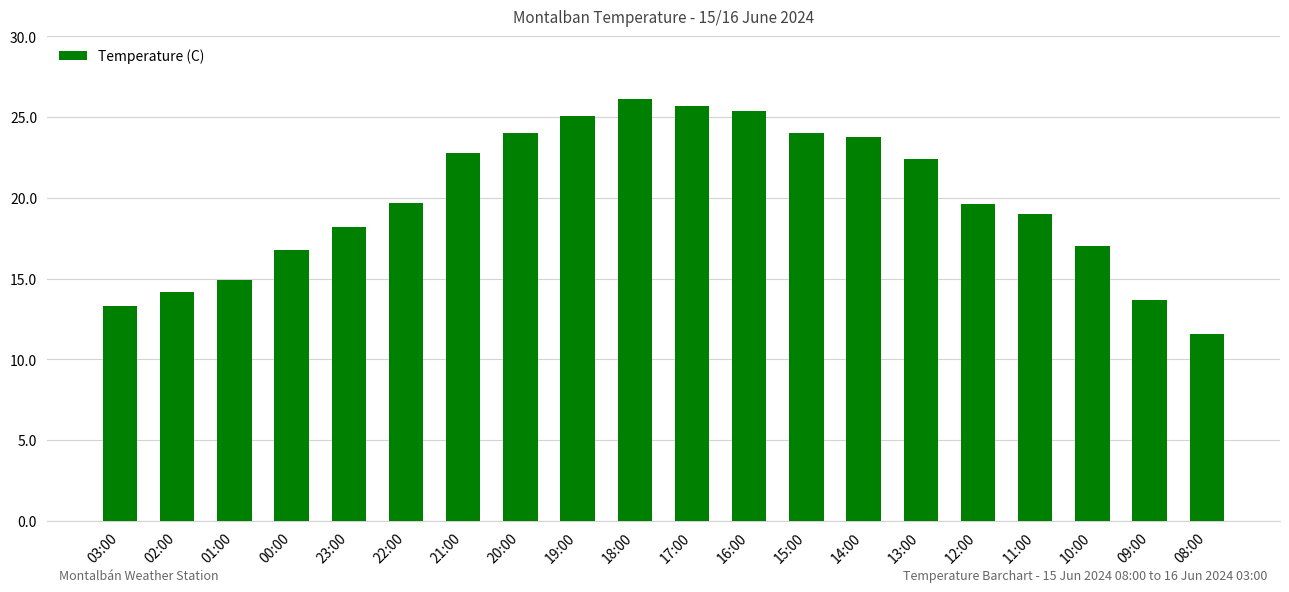

Approximately how many times larger is the value at 19:00 compared to 08:00?

2.2